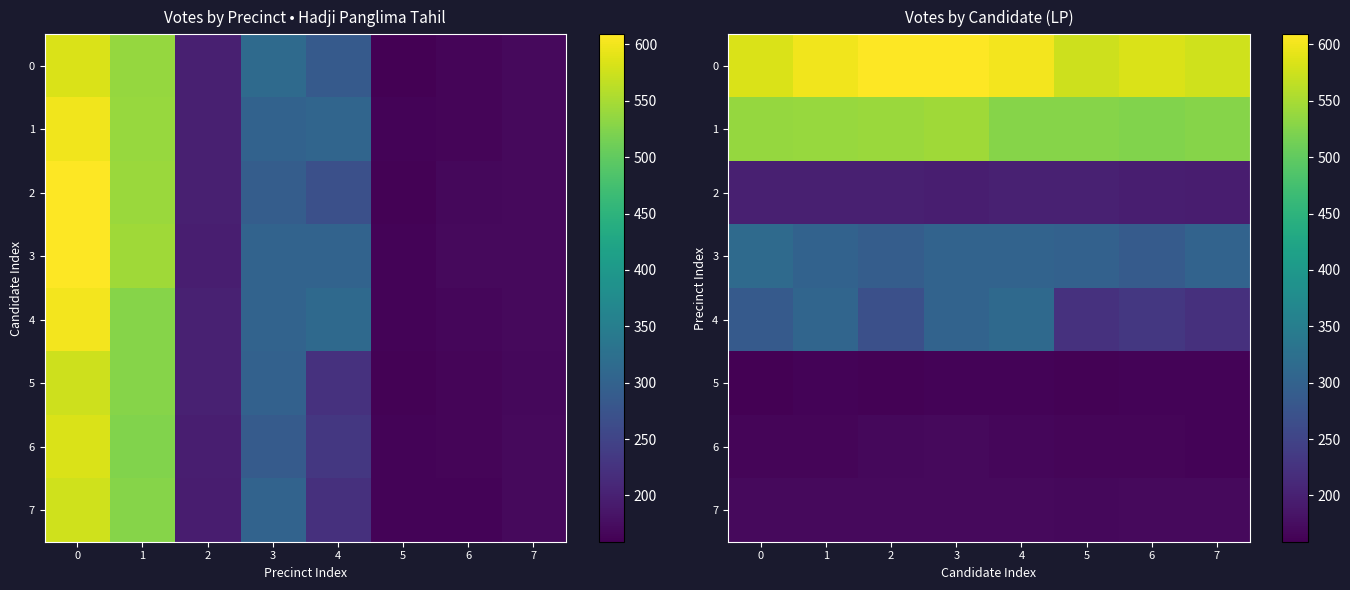

How many categories are shown in the chart?

8